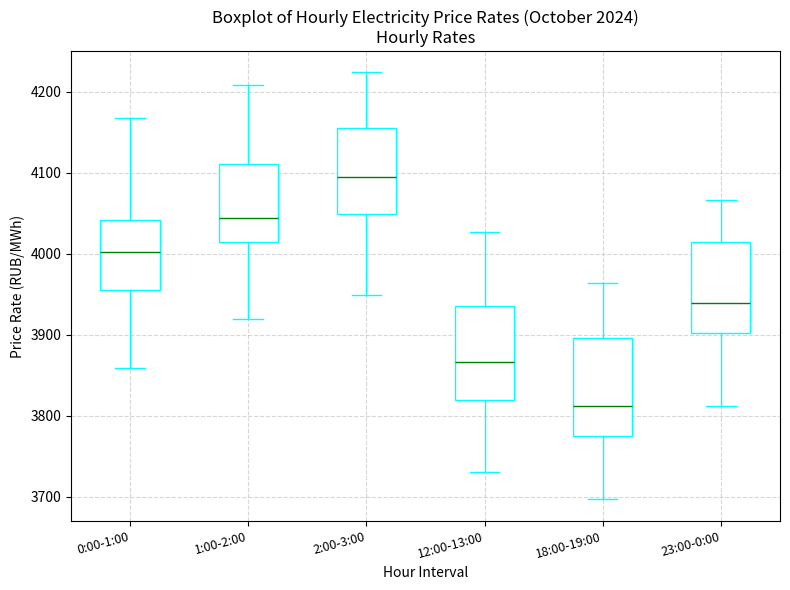

Reading left to right, read every box against the y-axis: the position of its median line, the range the box covers, and the ends of its whiskers. The values are not printed on the chart, so give them approximately, as read against the axis.

0:00-1:00: median 4000, box 3960 to 4040, whiskers 3860 to 4170
1:00-2:00: median 4040, box 4010 to 4110, whiskers 3920 to 4210
2:00-3:00: median 4100, box 4050 to 4150, whiskers 3950 to 4220
12:00-13:00: median 3870, box 3820 to 3940, whiskers 3730 to 4030
18:00-19:00: median 3810, box 3770 to 3900, whiskers 3700 to 3960
23:00-0:00: median 3940, box 3900 to 4010, whiskers 3810 to 4070